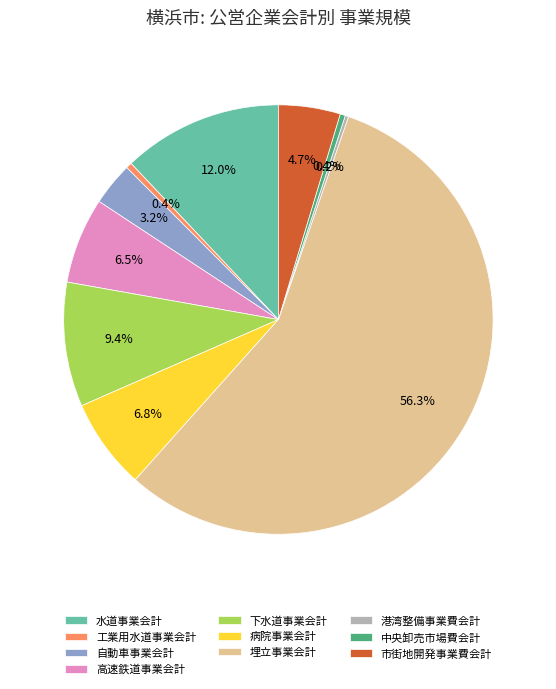

True or false: 中央卸売市場費会計 accounts for 7% of the total.

False